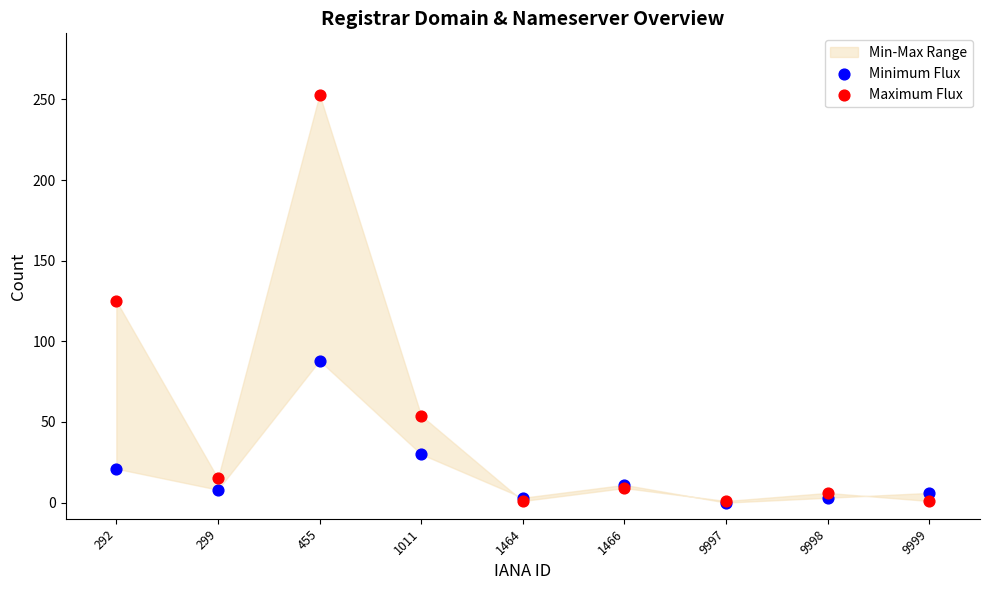

In the Minimum Flux series, what Y value is closest to 44?

30